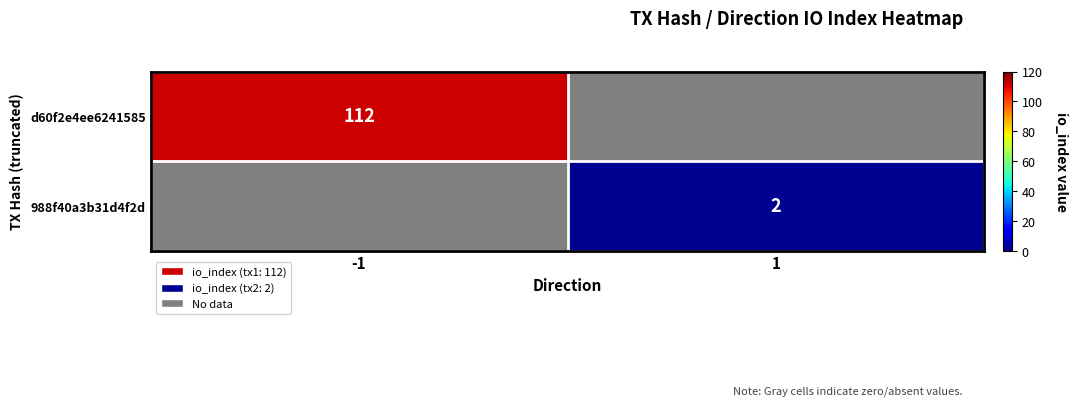

The 988f40a3b31d4f2d series shows 3 at 1. True or false?

False